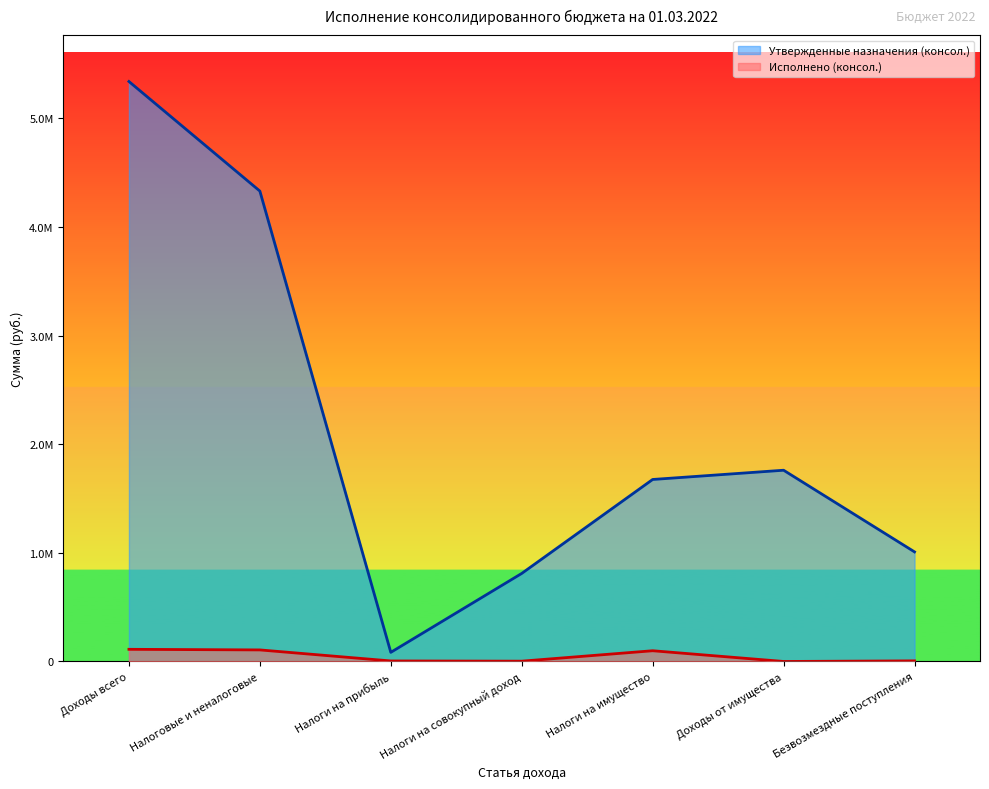

What position from the left is Доходы всего?

1